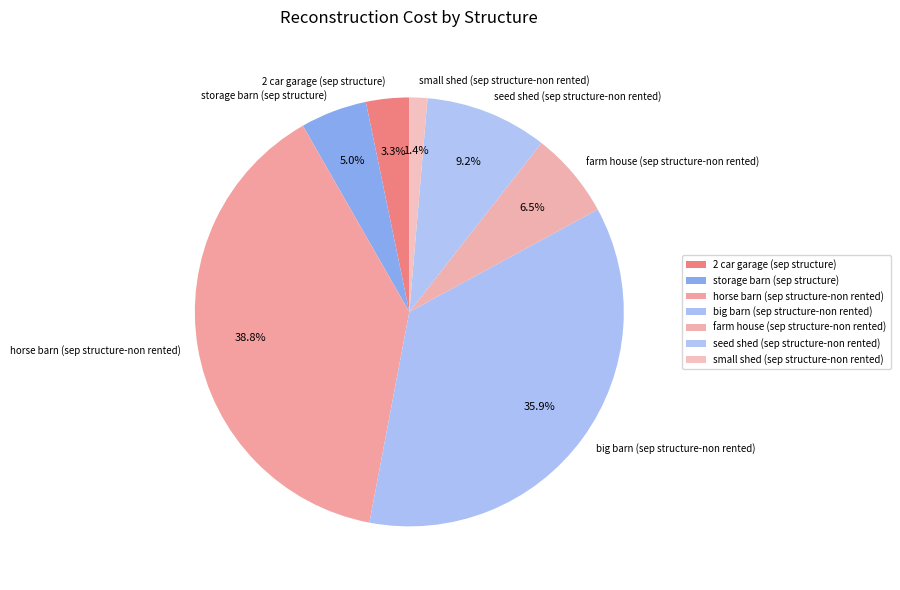

True or false: big barn (sep structure-non rented) accounts for 47% of the total.

False